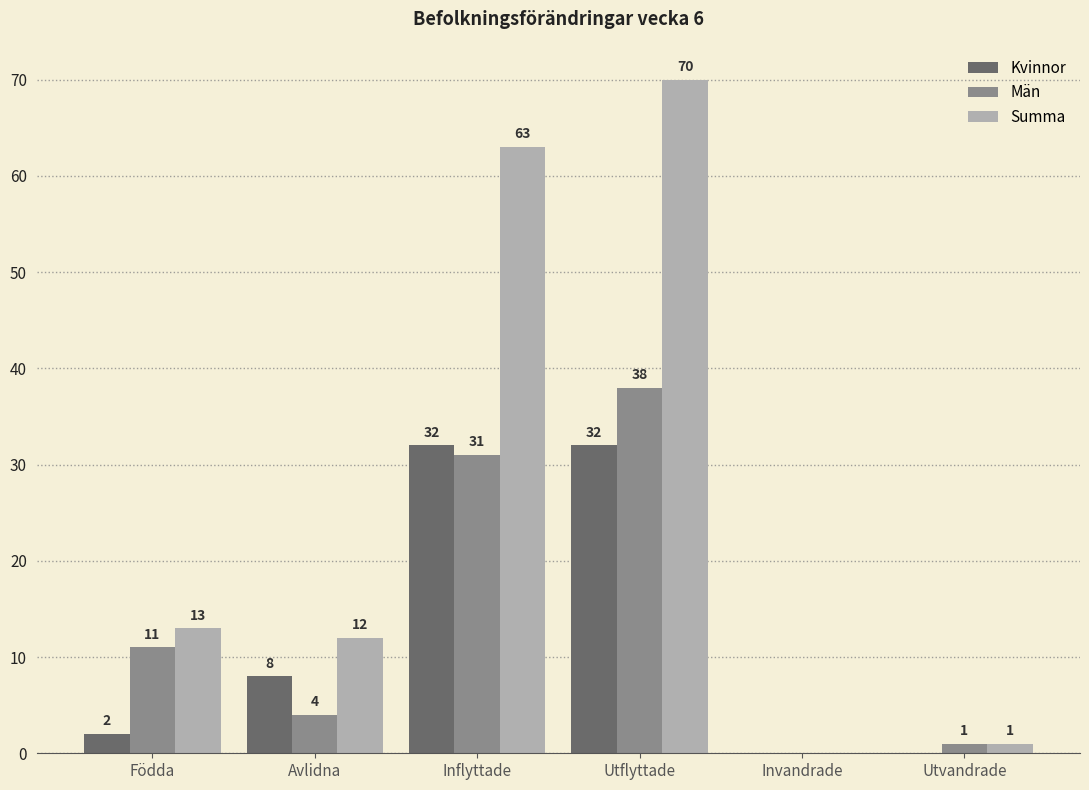

What is the highest value of the Summa series?

70